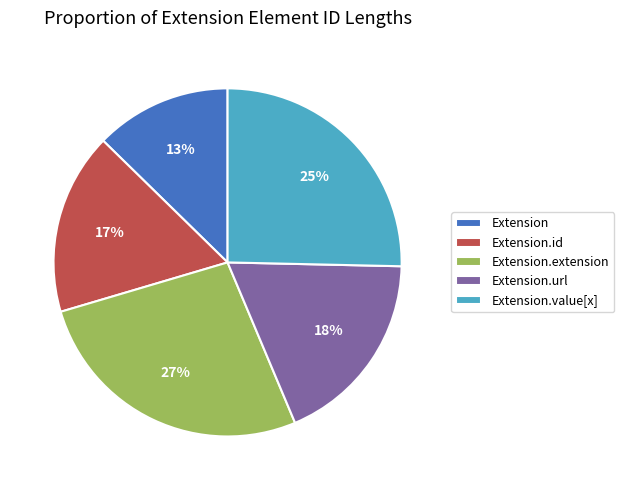

Rank the categories by value from lowest to highest.

Extension, Extension.id, Extension.url, Extension.value[x], Extension.extension